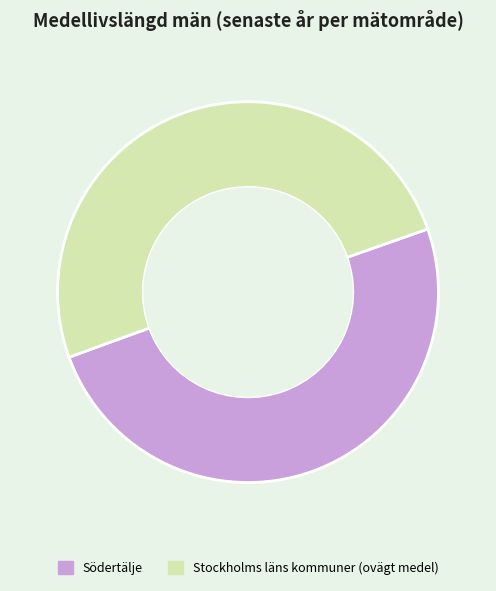

How many slices are in this pie chart?

2